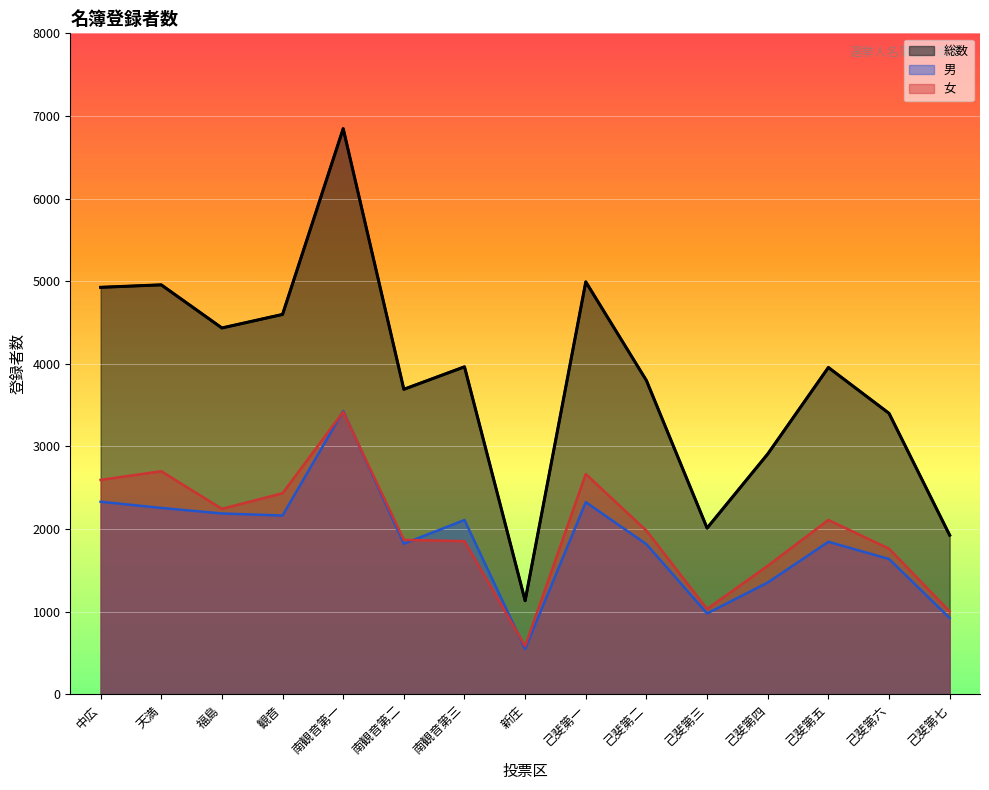

True or false: 総数 and 女 cross at least once.

False